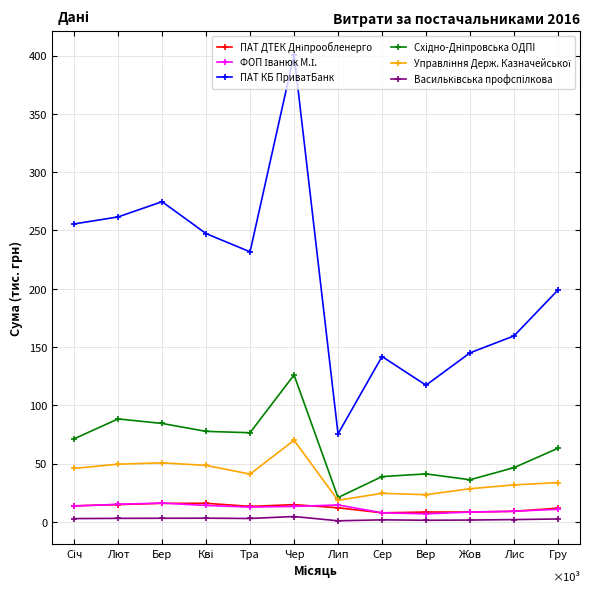

Is it true that ПАТ КБ ПриватБанк equals 274.7 at Бер?

True